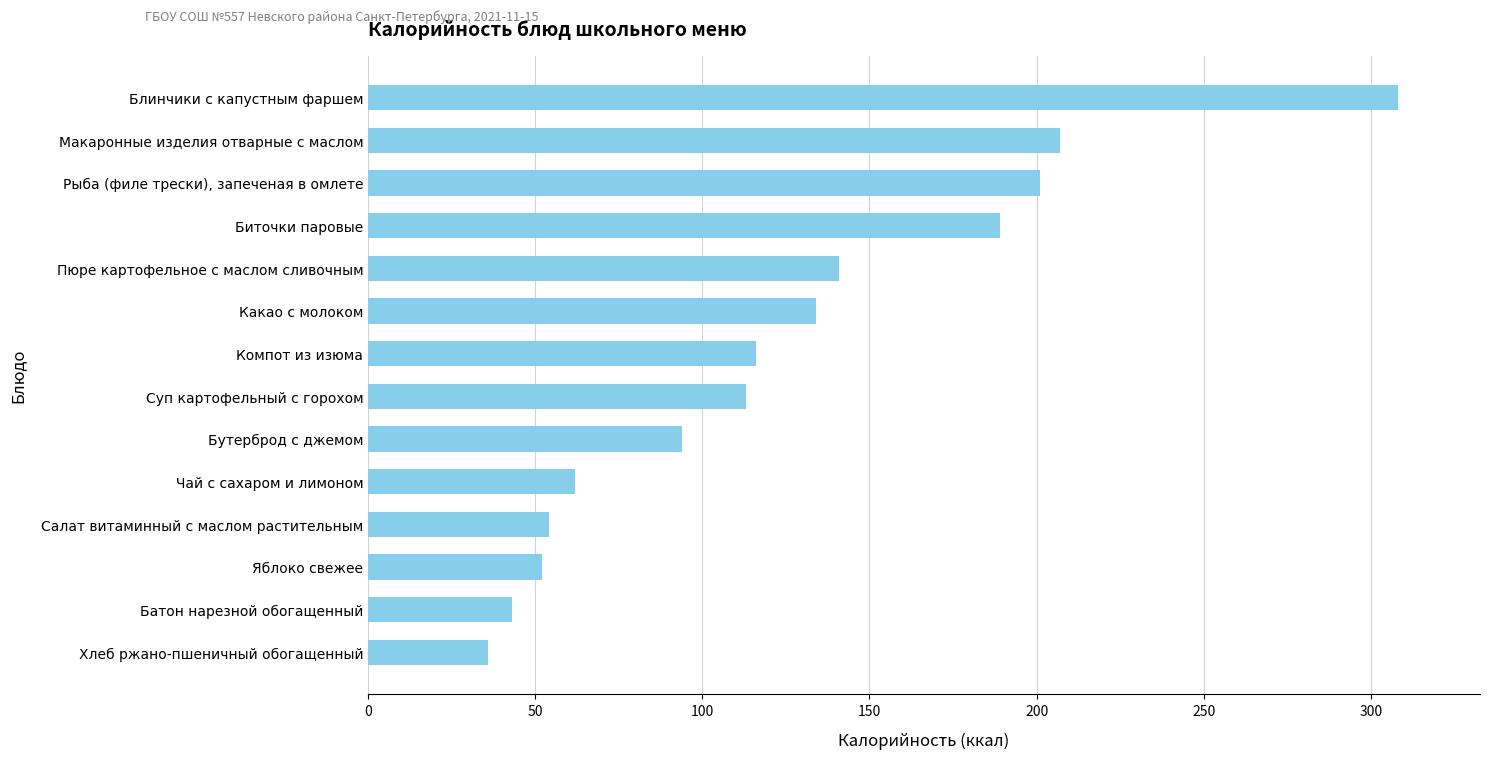

Does the chart contain stacked bars?

No